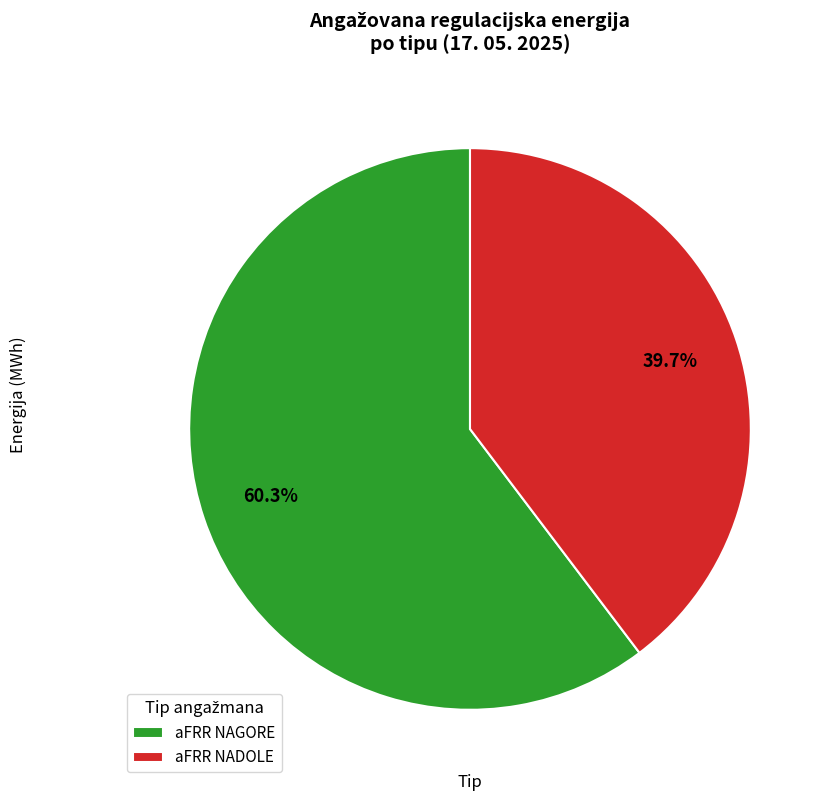

Between aFRR NADOLE and aFRR NAGORE, which is larger?

aFRR NAGORE